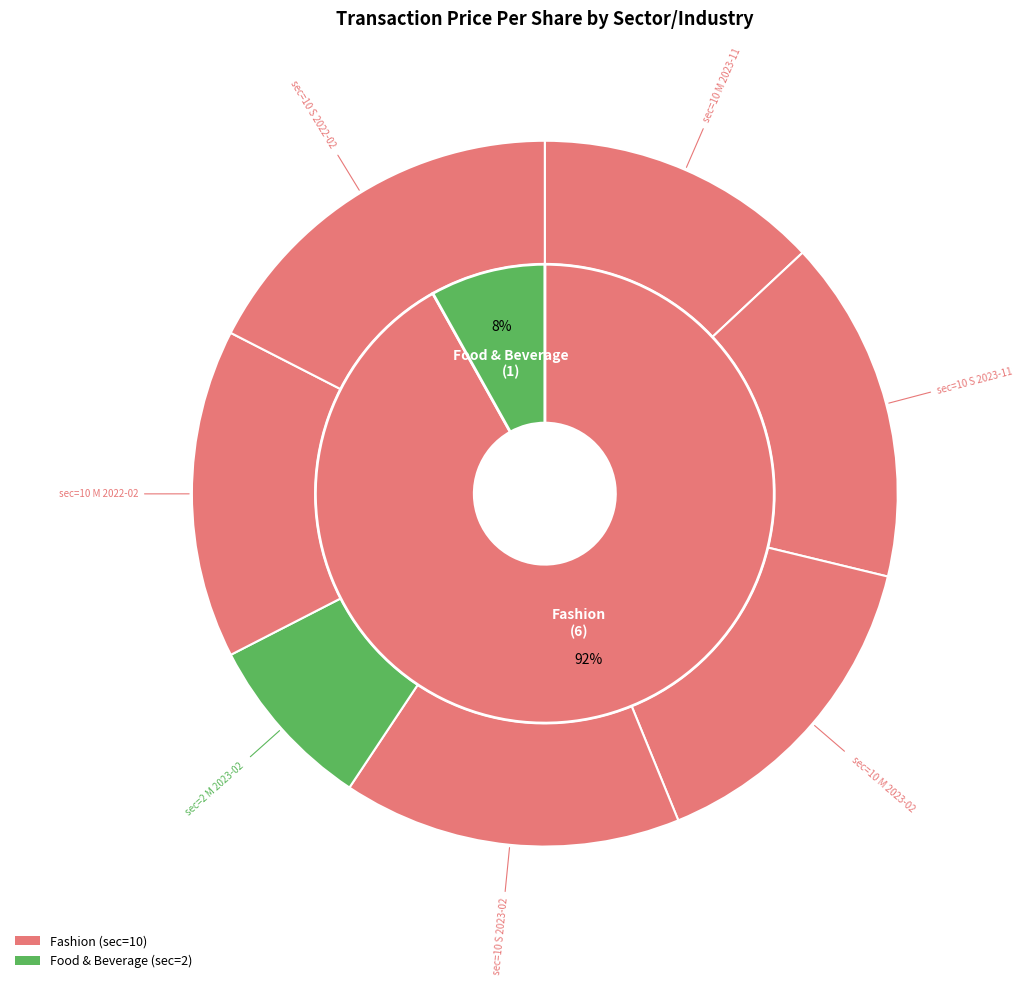

How many slices are in this pie chart?

7